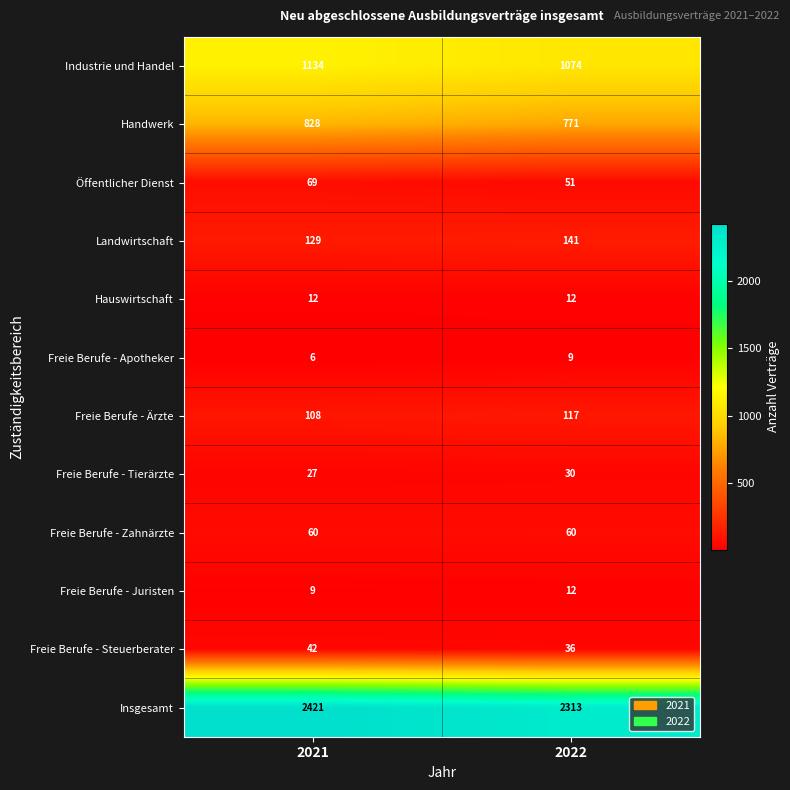

List the labels in order of Handwerk value, smallest first.

2022, 2021